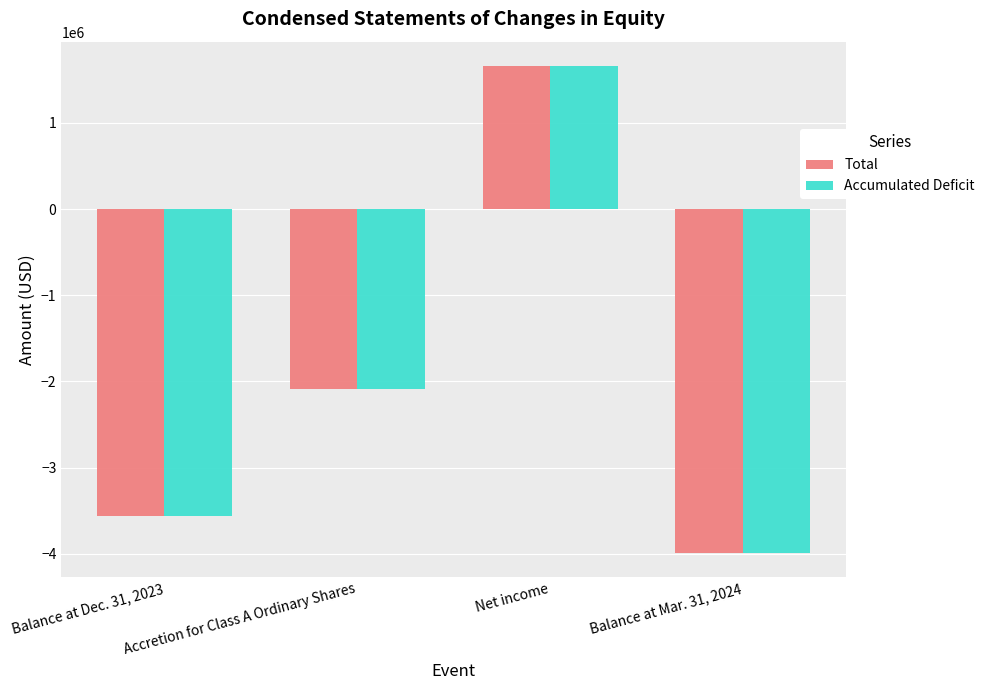

At which category does the chart reach its minimum across all series?

Balance at Mar. 31, 2024